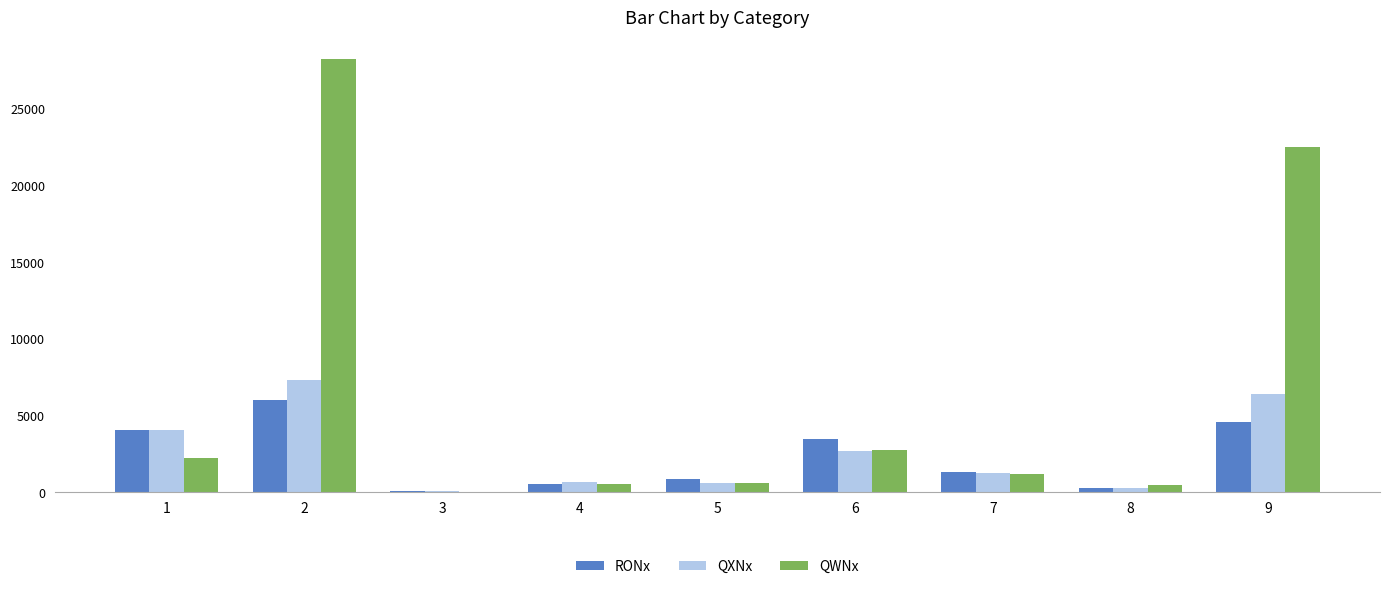

What is the sum of all QWNx values?

58665